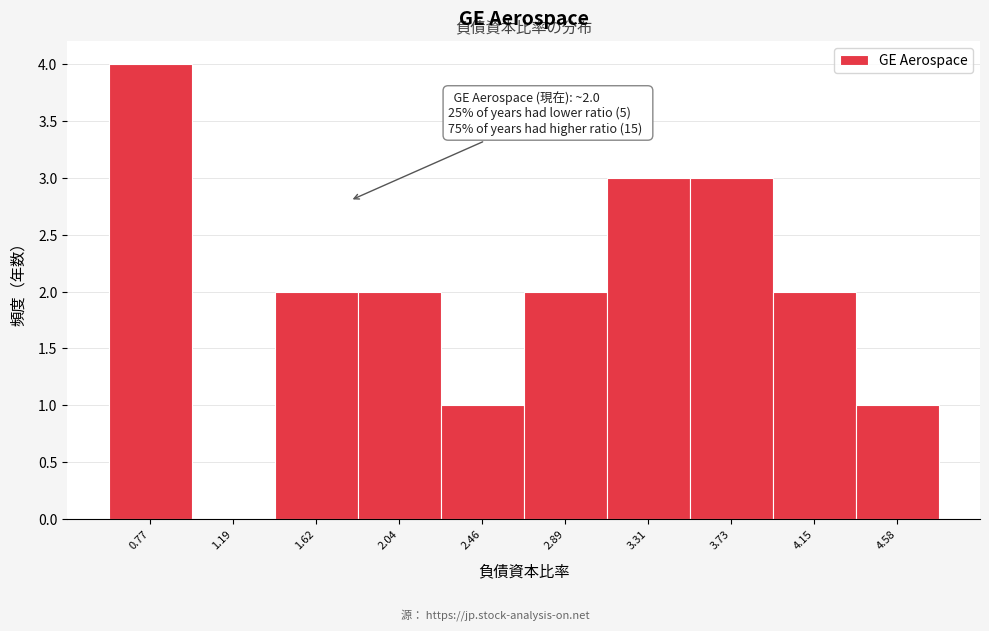

Reading left to right, extract all data points from this chart.

0.77=4	1.19=0	1.62=2	2.04=2	2.46=1	2.89=2	3.31=3	3.73=3	4.15=2	4.58=1